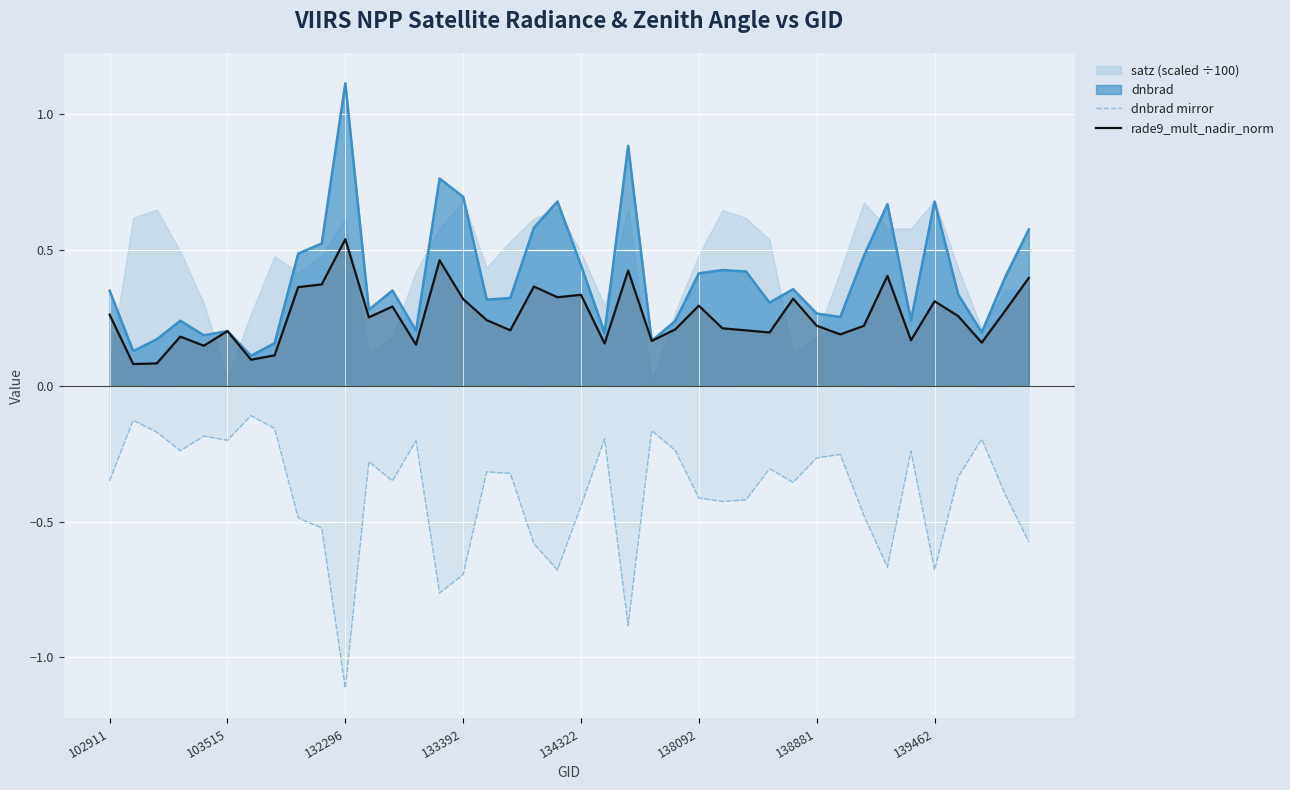

Which category has the lowest value in the dnbrad mirror series?

132296